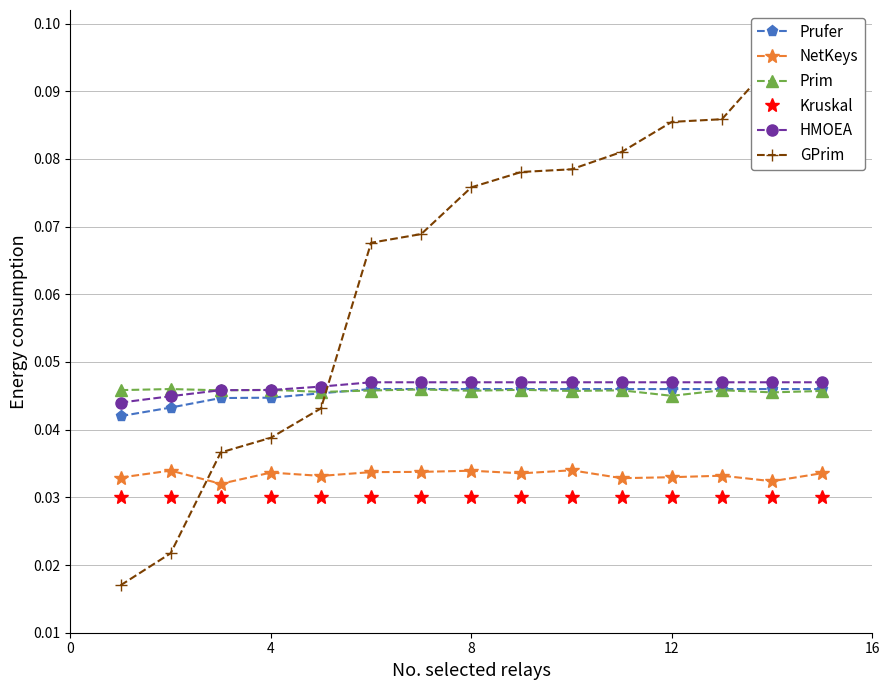

How many categories are shown in the chart?

15